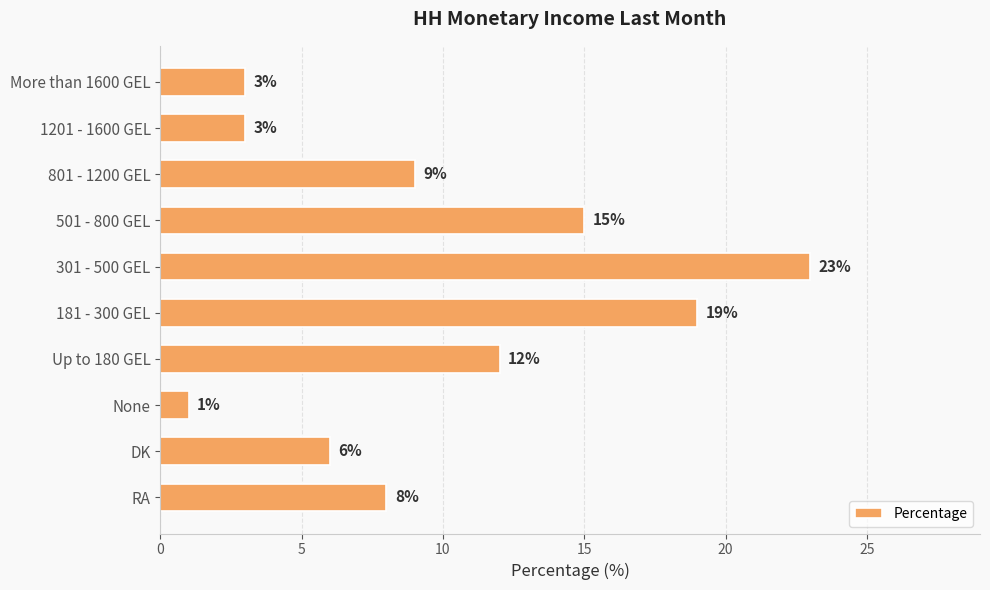

Does the chart contain any negative values?

No